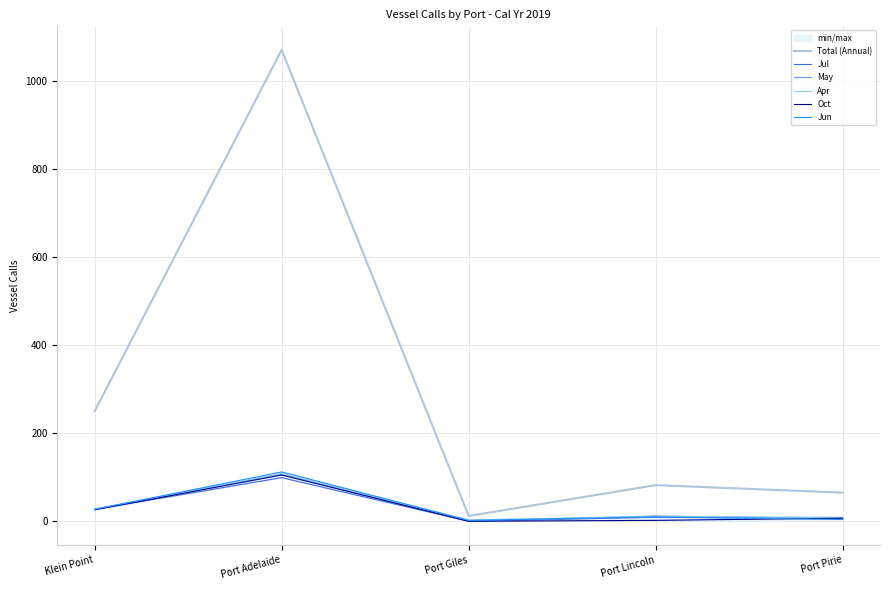

At how many categories does at least one series exceed 52?

4